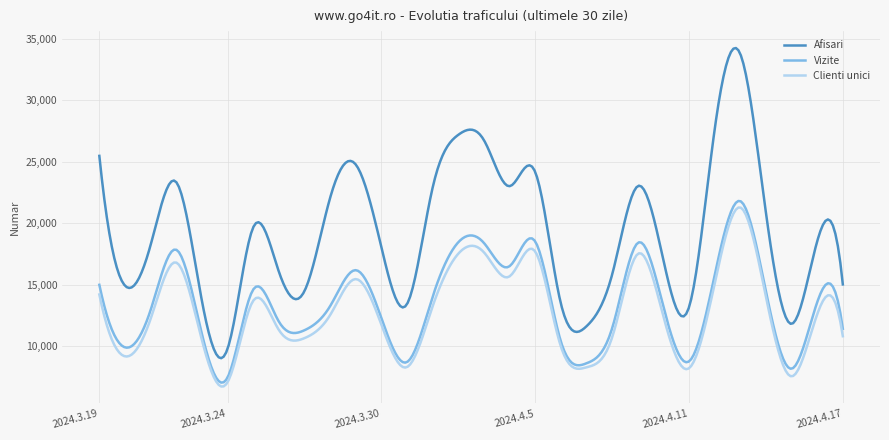

Which series has the widest spread of values?

Afisari